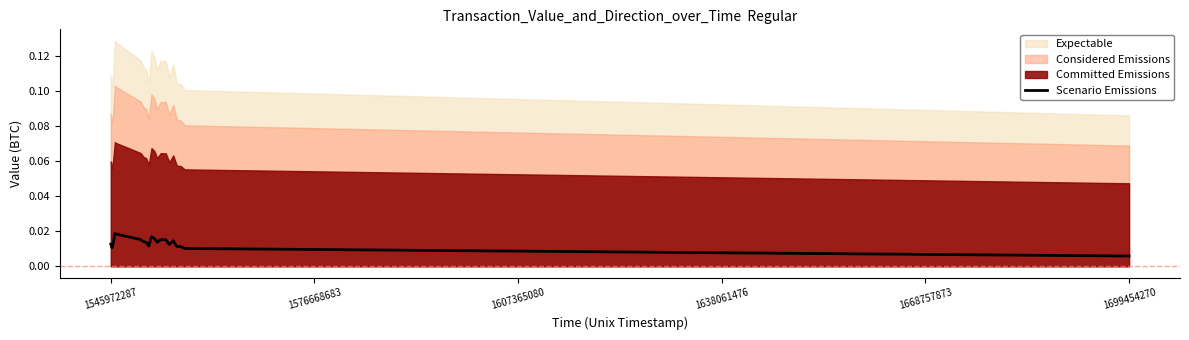

Where is Scenario Emissions nearest to the value 0?

1699454270